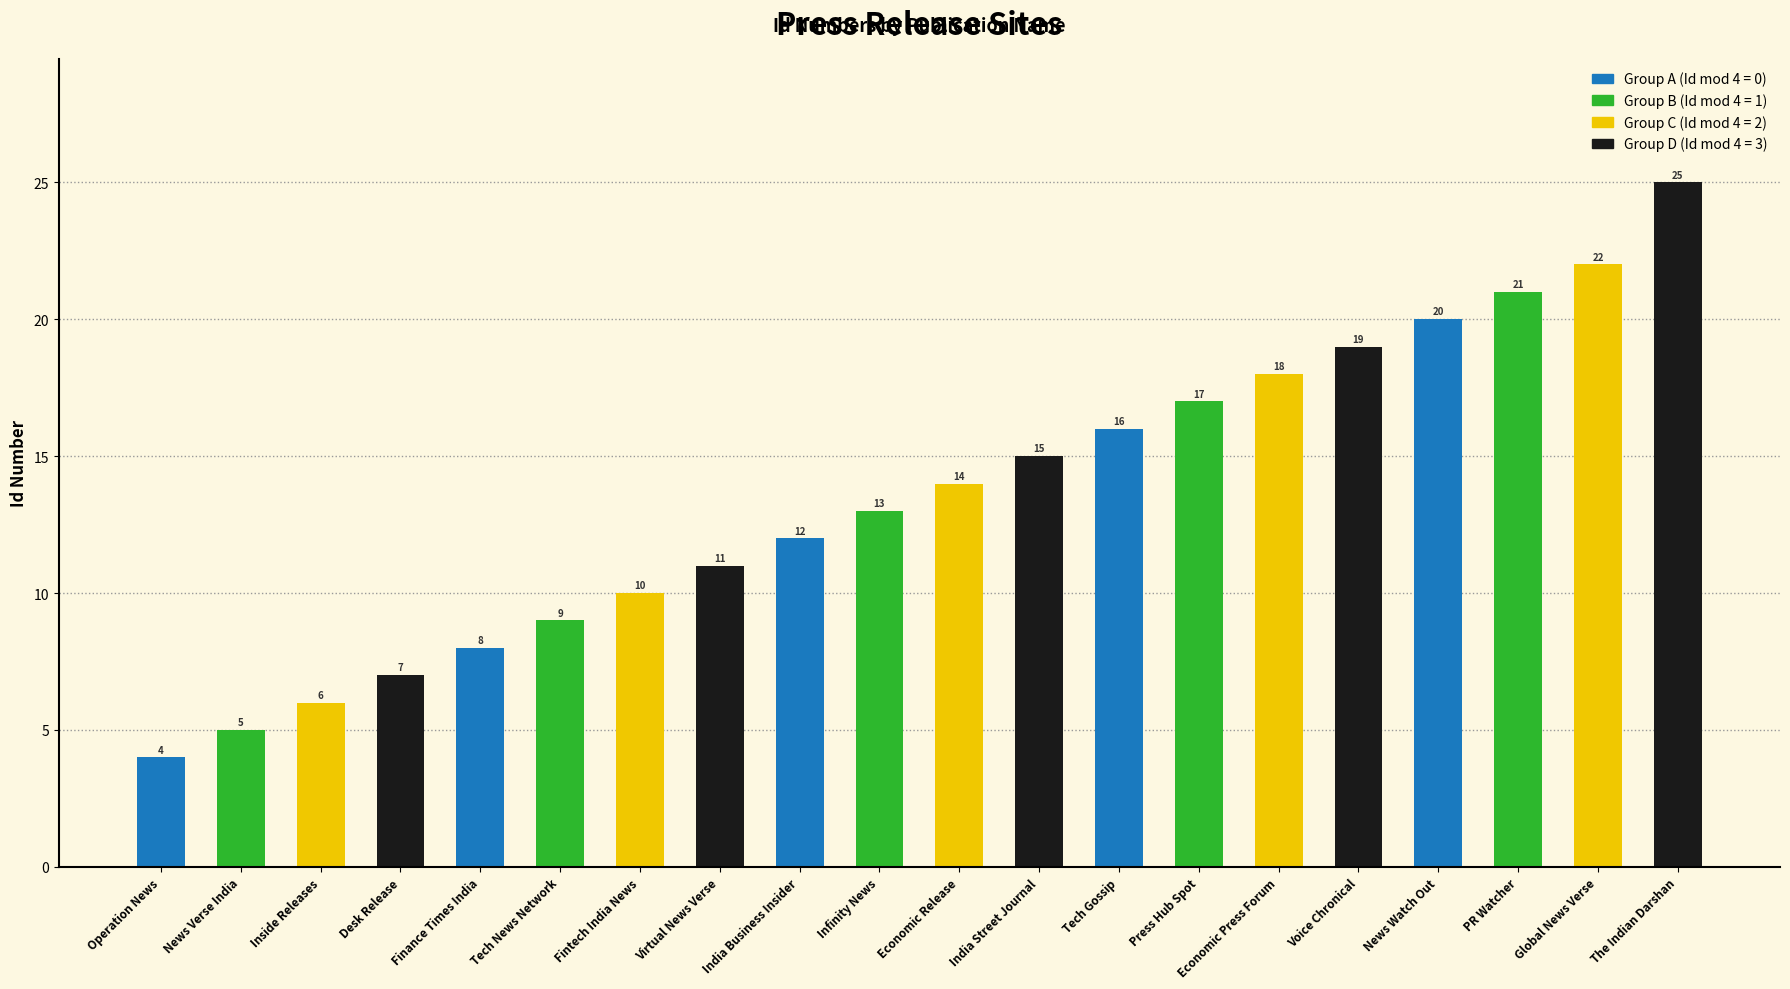

Reading left to right, list all the values displayed in this chart.

Operation News=4	News Verse India=5	Inside Releases=6	Desk Release=7	Finance Times India=8	Tech News Network=9	Fintech India News=10	Virtual News Verse=11	India Business Insider=12	Infinity News=13	Economic Release=14	India Street Journal=15	Tech Gossip=16	Press Hub Spot=17	Economic Press Forum=18	Voice Chronical=19	News Watch Out=20	PR Watcher=21	Global News Verse=22	The Indian Darshan=25